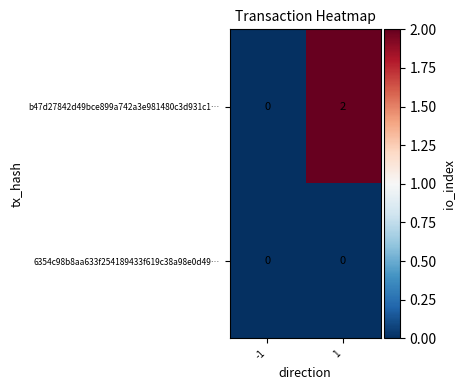

What is the total value across all series at 1?

2